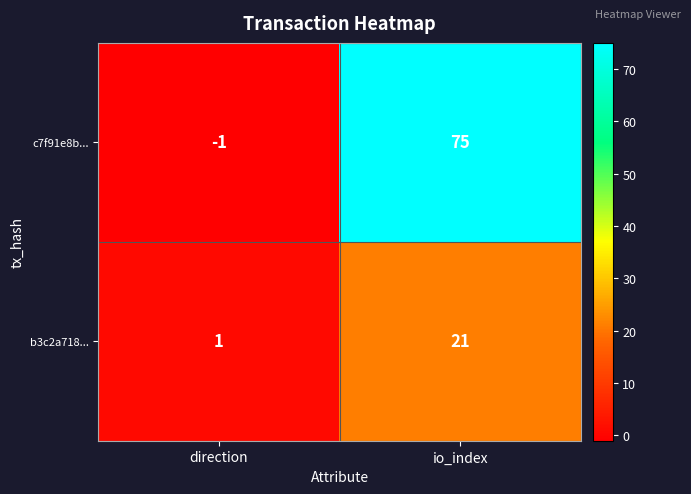

At direction, list the series in order from smallest to largest.

c7f91e8b..., b3c2a718...